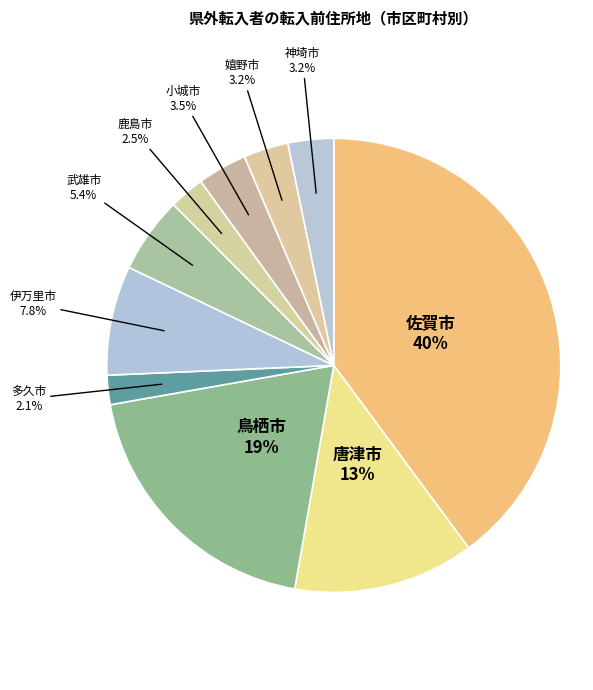

To the nearest percent, what portion does 多久市 represent?

2%